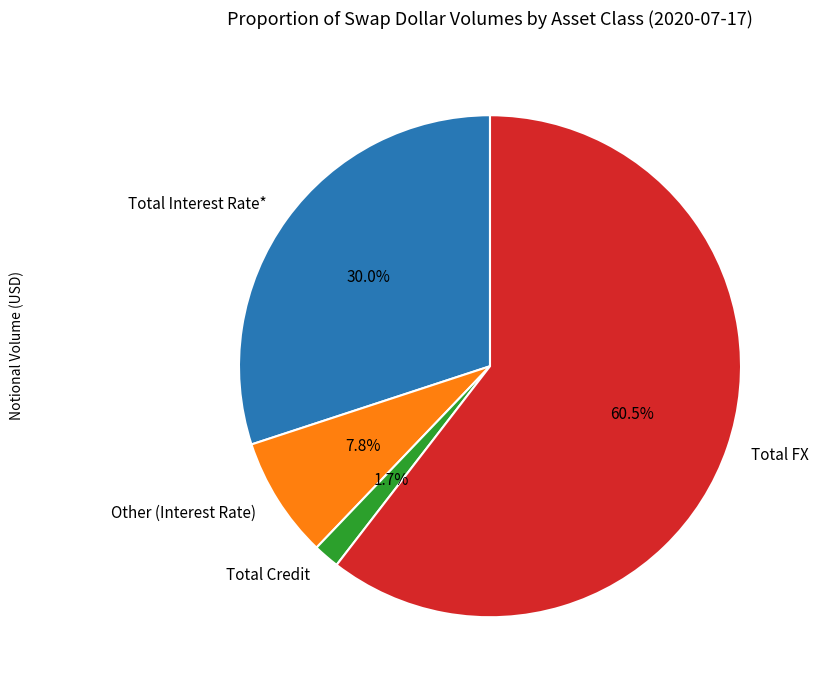

To the nearest percent, what is the difference between the Total Interest Rate* and Other (Interest Rate) slice percentages?

22%